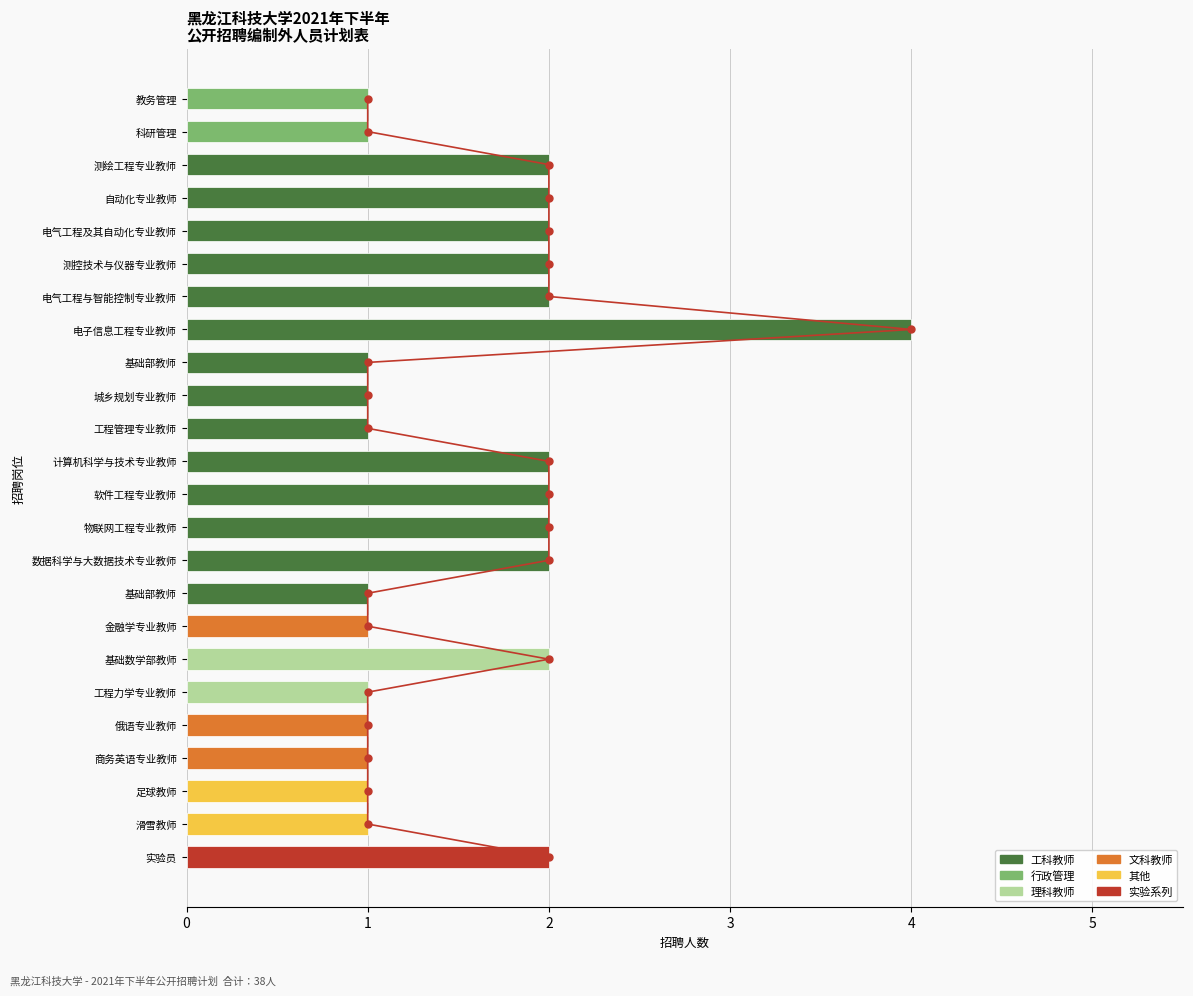

Between 7 and 12, which is larger?

12